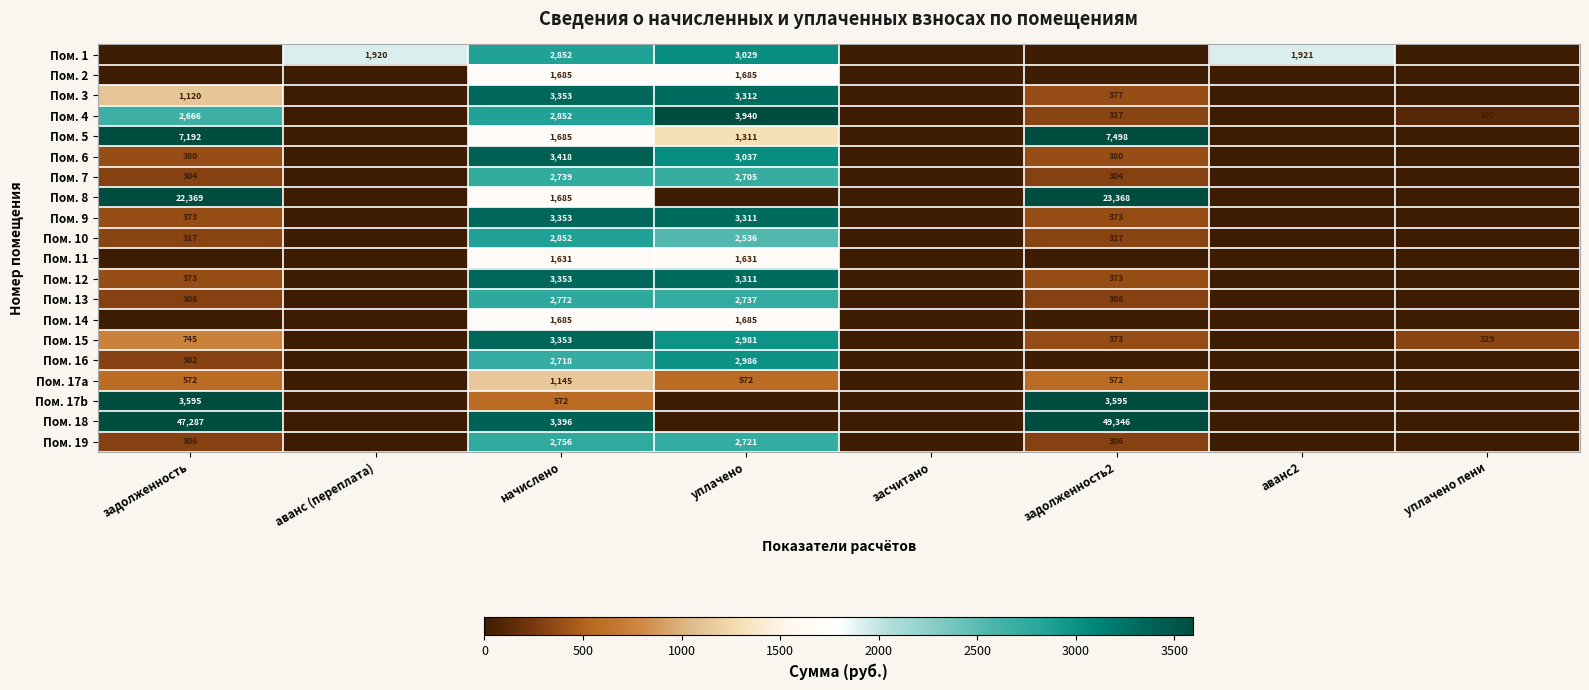

At which category is the sum across all series the highest?

задолженность